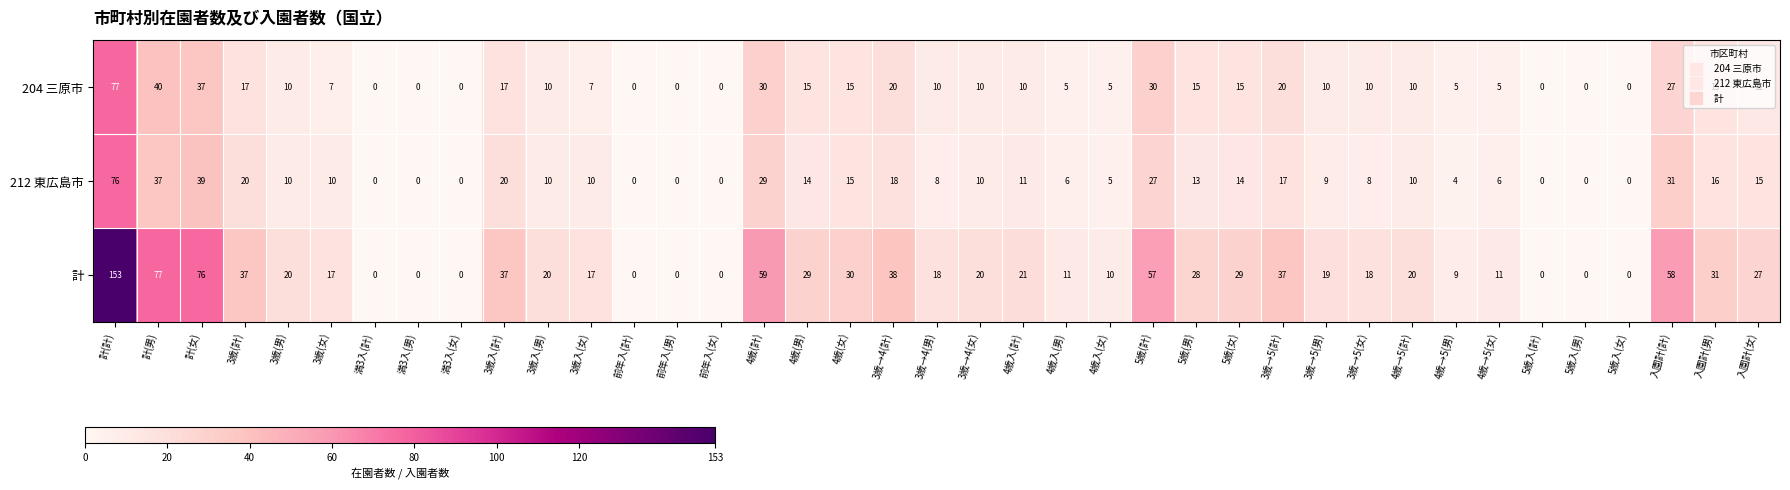

At 3歳→4(計), list the series in order from smallest to largest.

212 東広島市, 204 三原市, 計